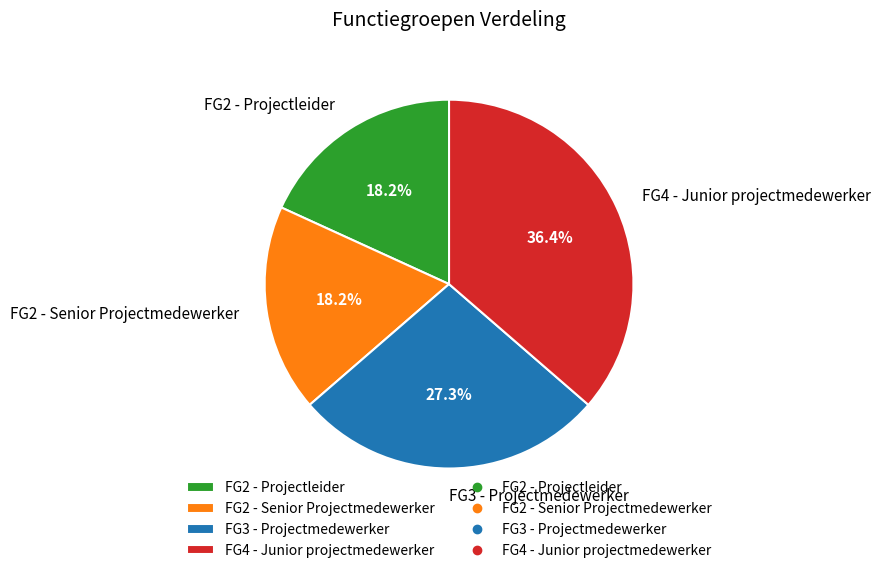

Approximately how many times larger is the value at FG2 - Senior Projectmedewerker compared to FG3 - Projectmedewerker?

0.7